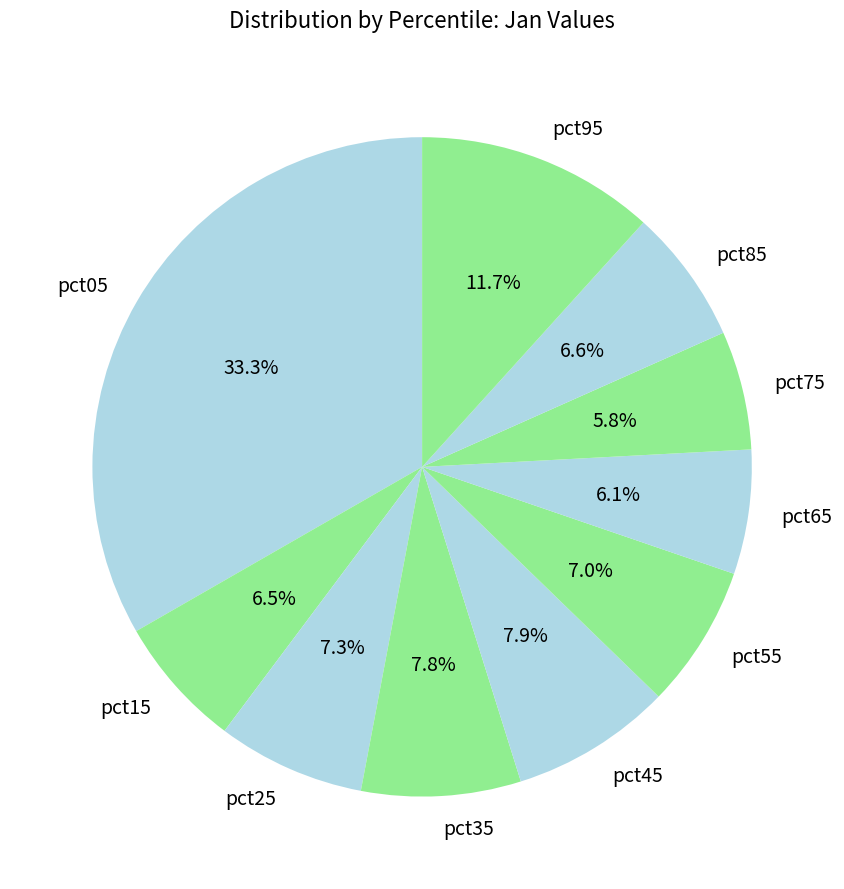

What is the total percentage of pct95 and pct75?

17.5%